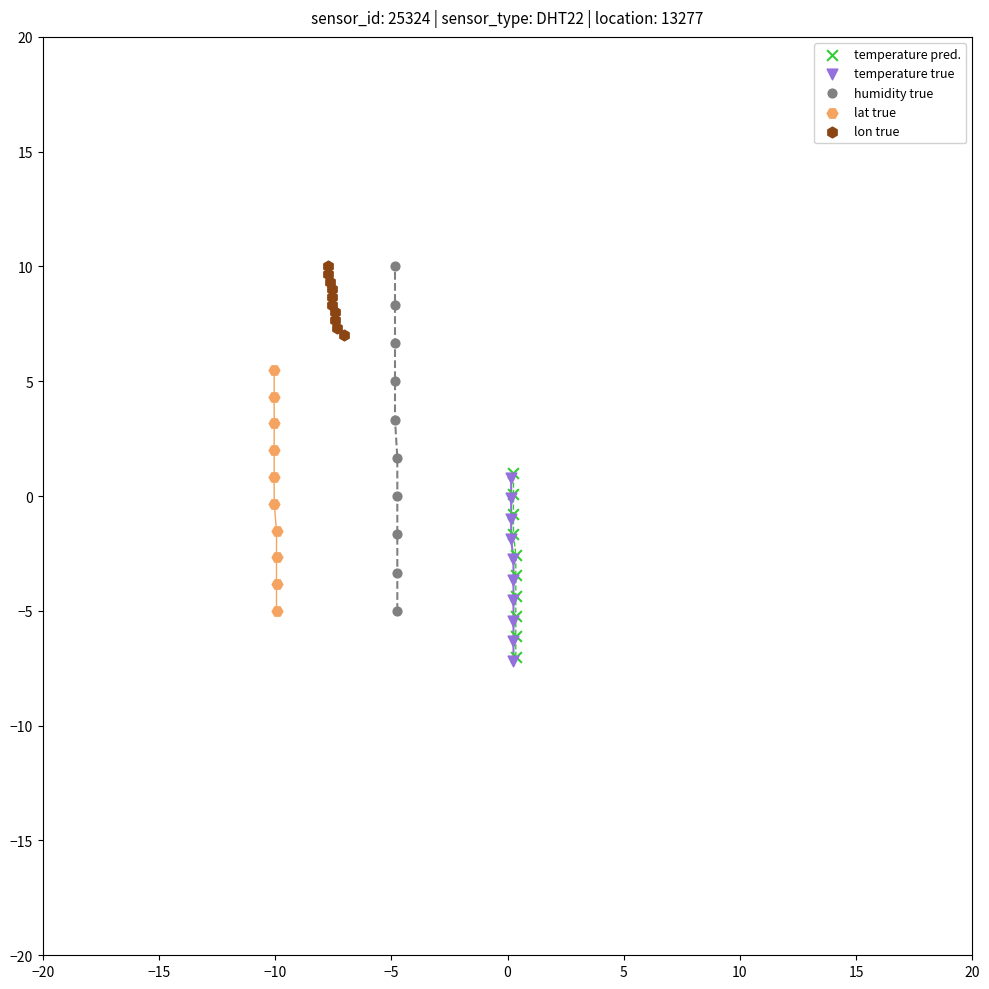

Which series has the largest Y range (max minus min)?

humidity true